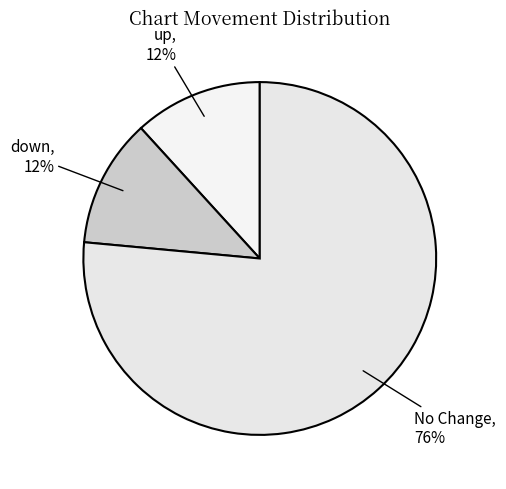

How many segments does this pie chart have?

3